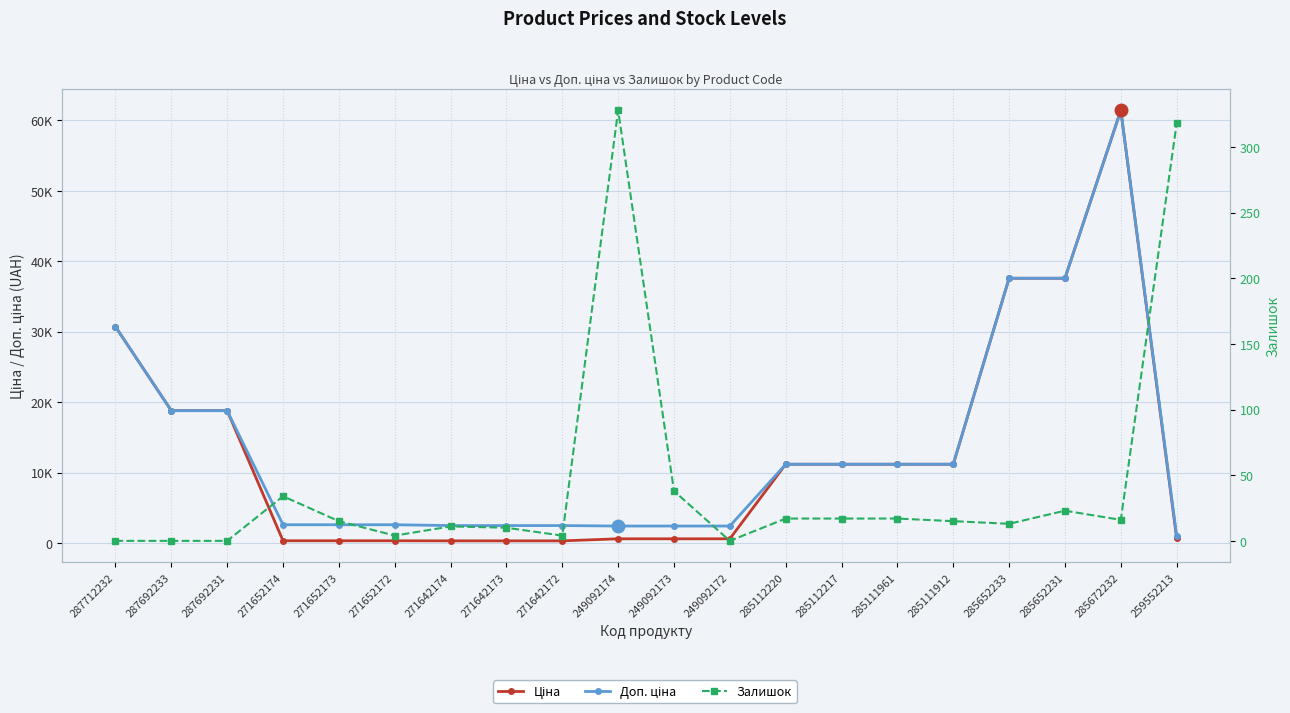

What is the difference between the Залишок values at 285111961 and 249092174?

311.0